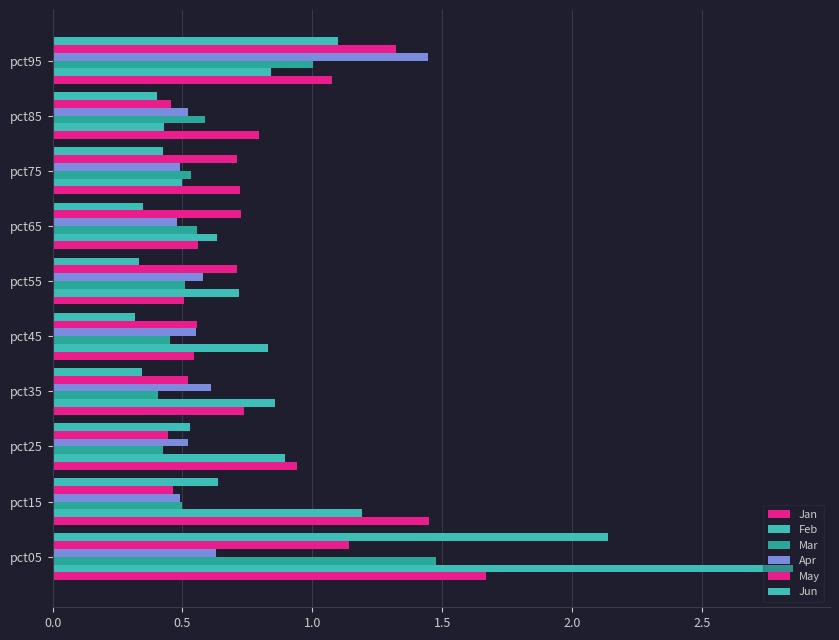

How many distinct data groups are displayed?

6